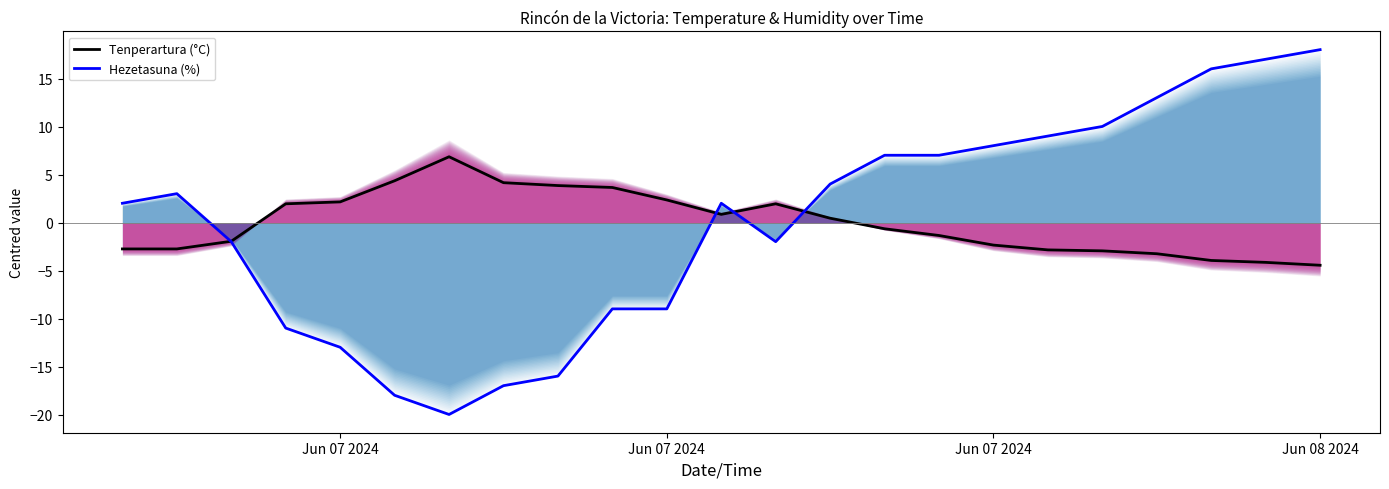

How many positive values does the Hezetasuna (%) series have?

13